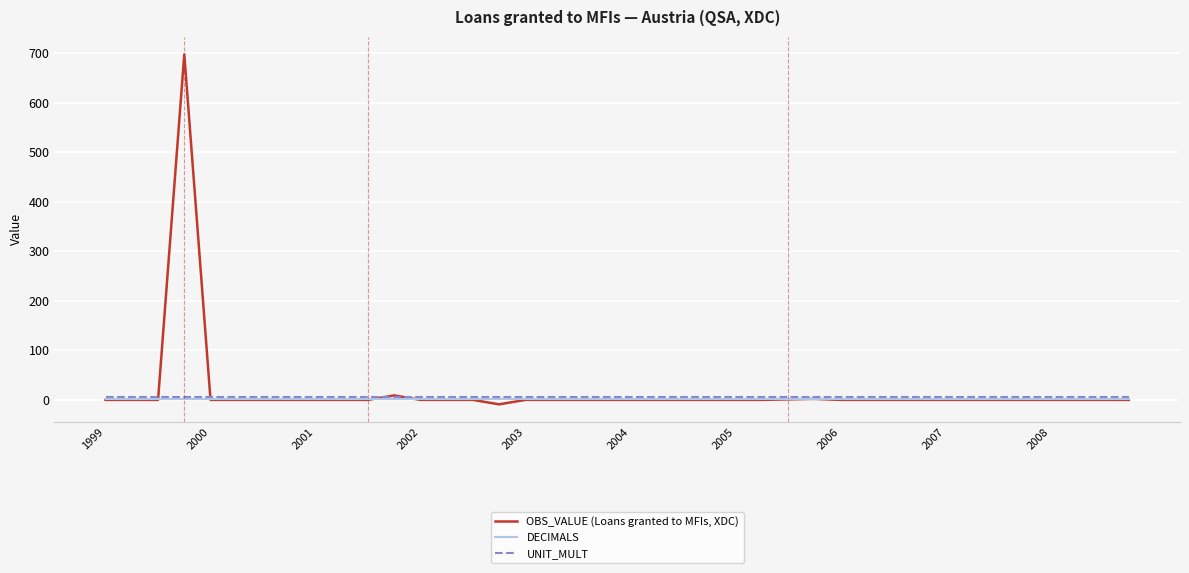

Rank the series by their maximum value, from highest to lowest.

OBS_VALUE (Loans granted to MFIs, XDC), UNIT_MULT, DECIMALS